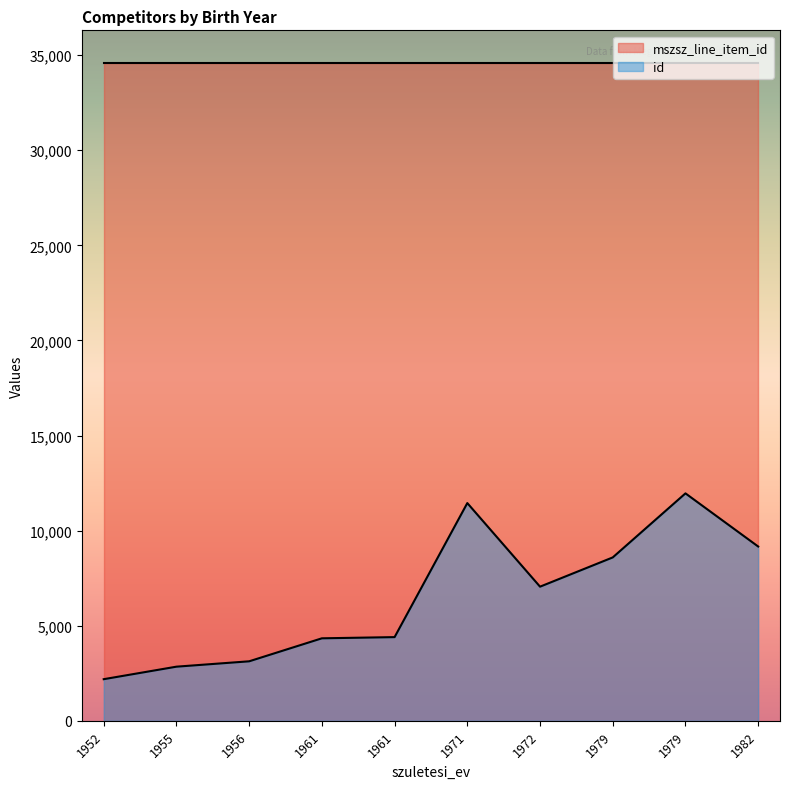

Where is mszsz_line_item_id nearest to the value 34575?

1972